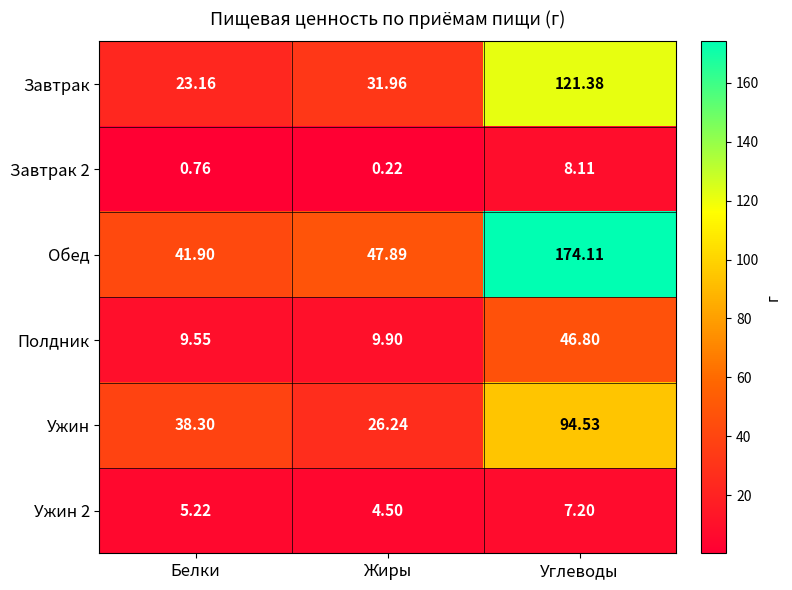

Count the number of categories in the chart.

3